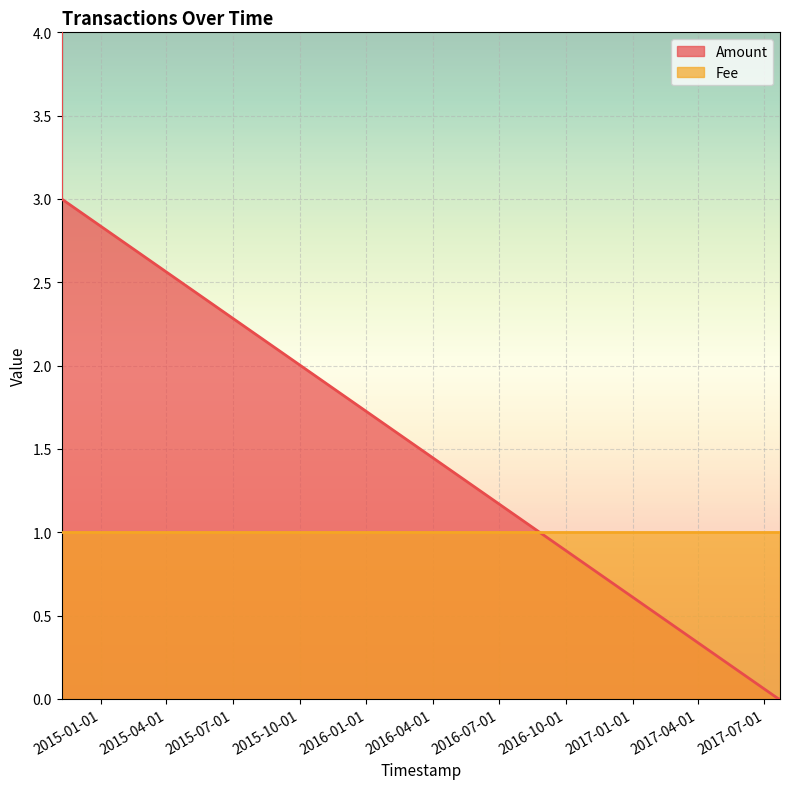

How many values exceed 3?

1